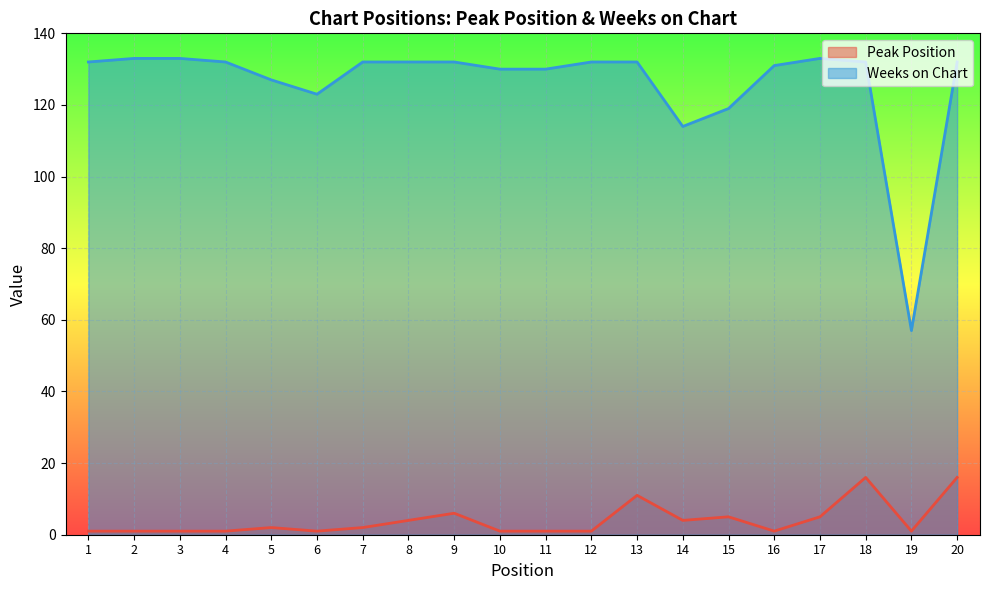

What is the maximum value shown in the chart?

133